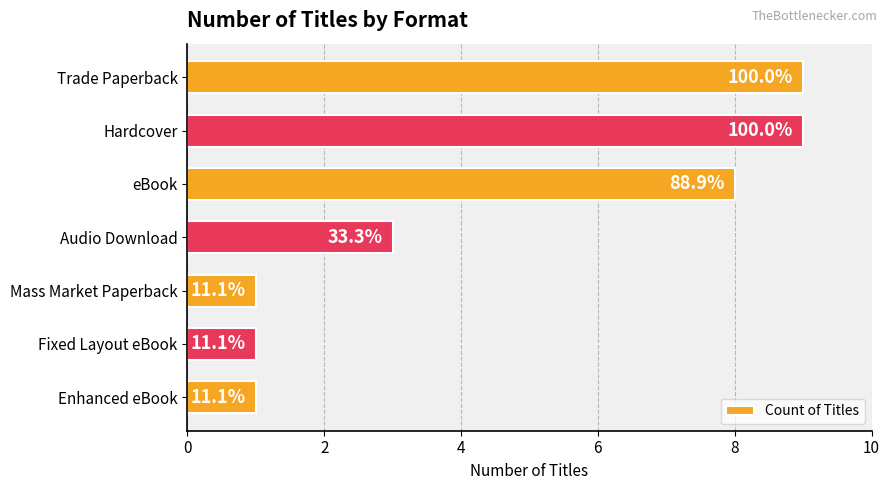

How many bars are there in total?

7